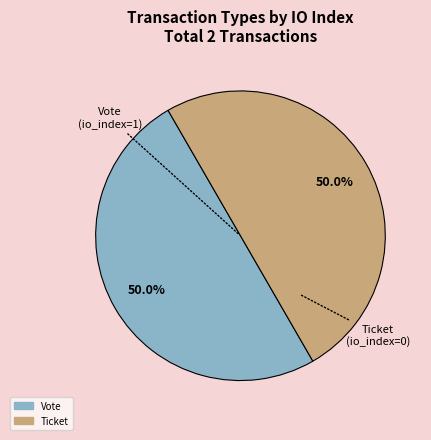

Count the number of slices in the pie.

2